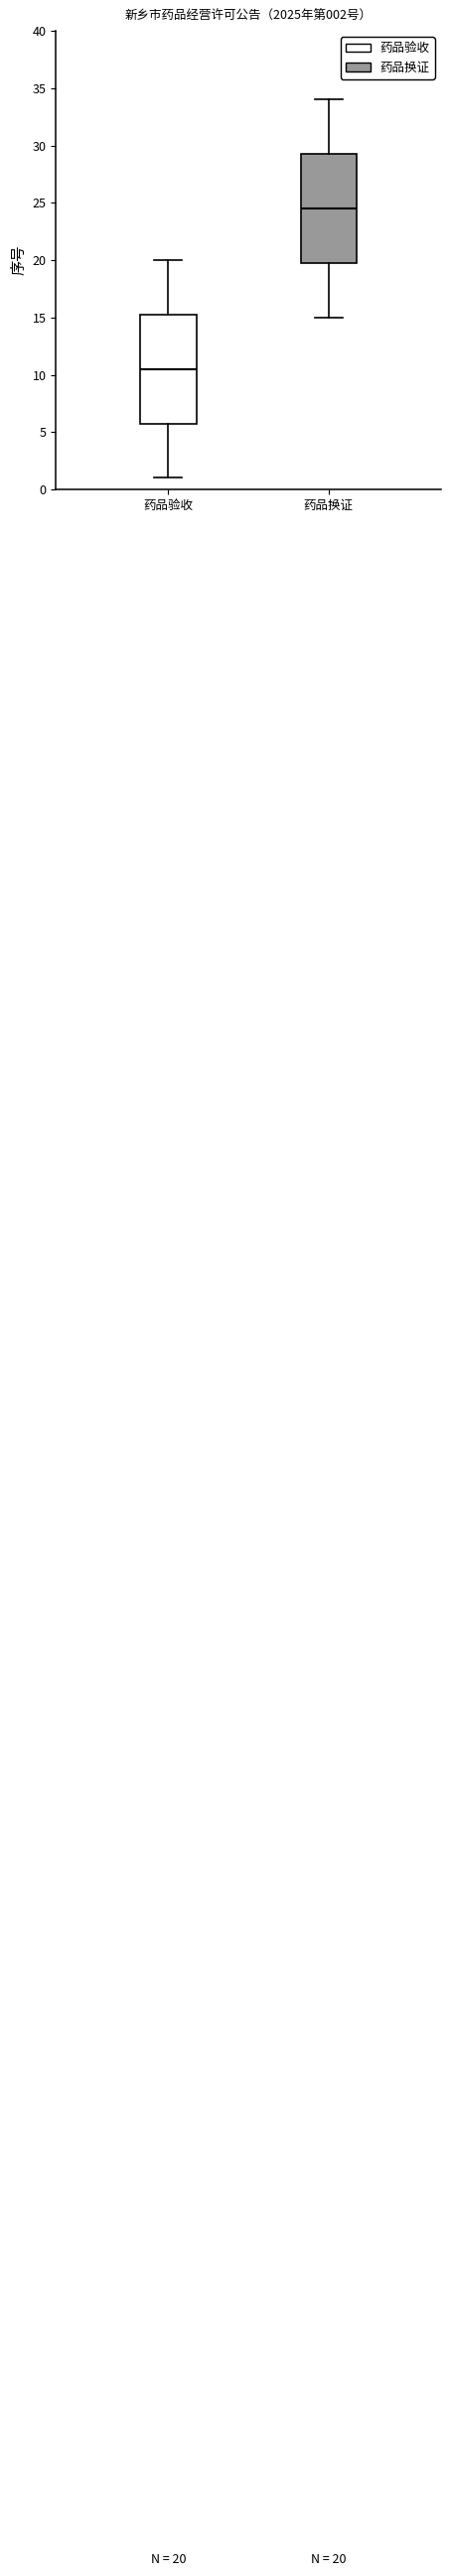

Which box has the highest median line?

药品换证